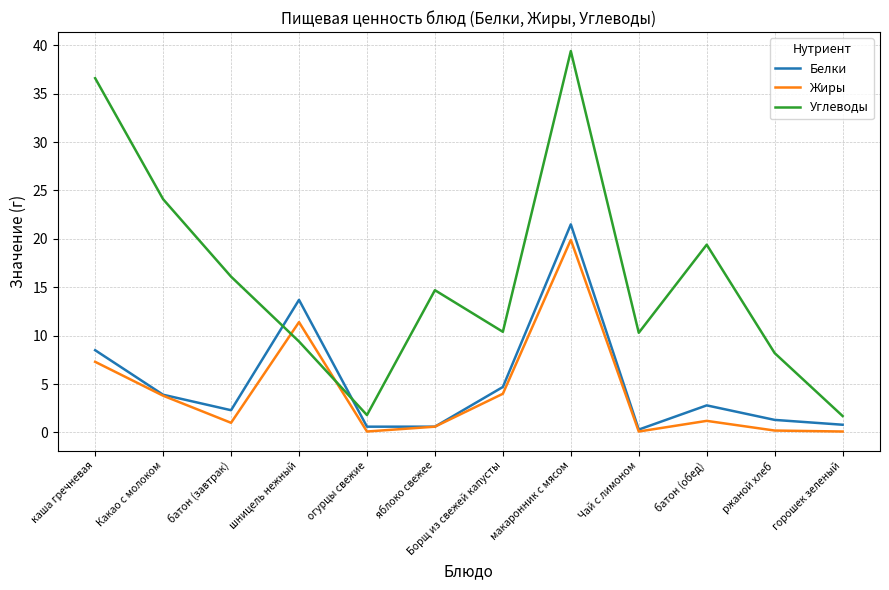

What is the difference between the highest and lowest values at огурцы свежие?

1.7